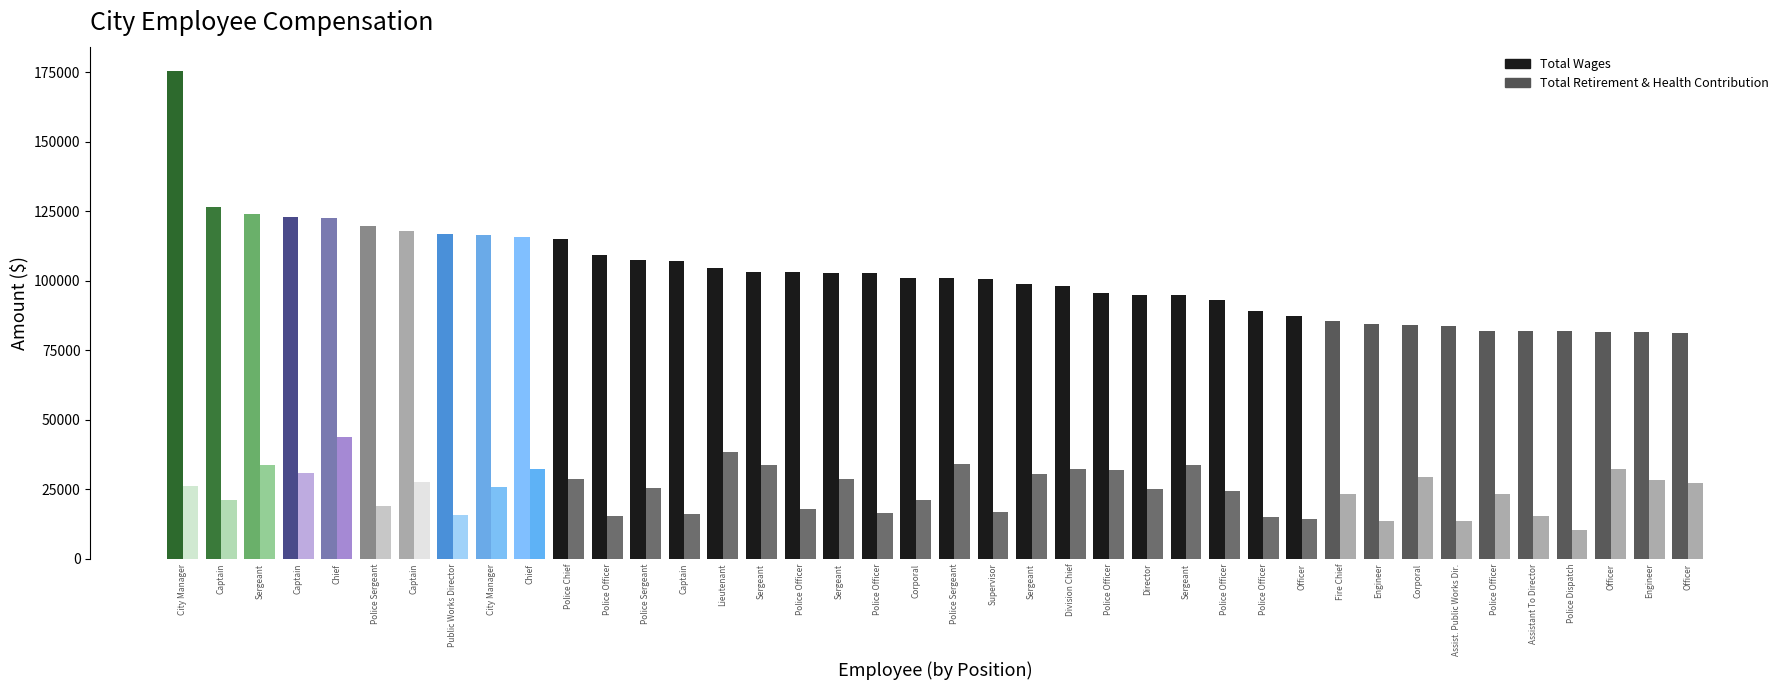

Is the value of Total Wages at Chief greater than the value of Total Retirement & Health Contribution at Police Officer?

Yes